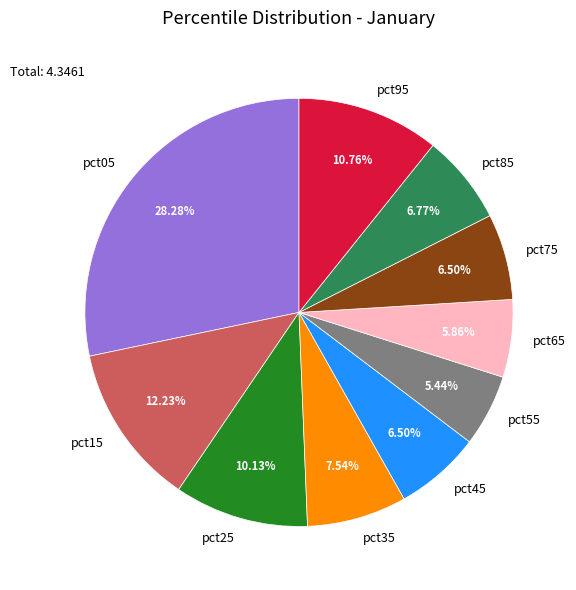

Is the sum of pct05 and pct75 greater than half?

No